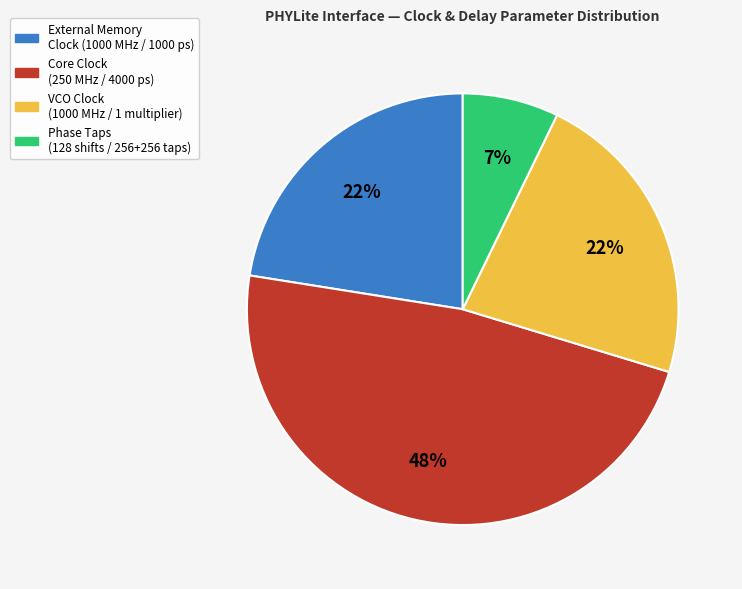

To the nearest percent, what is the difference between the largest and smallest slice percentages?

41%